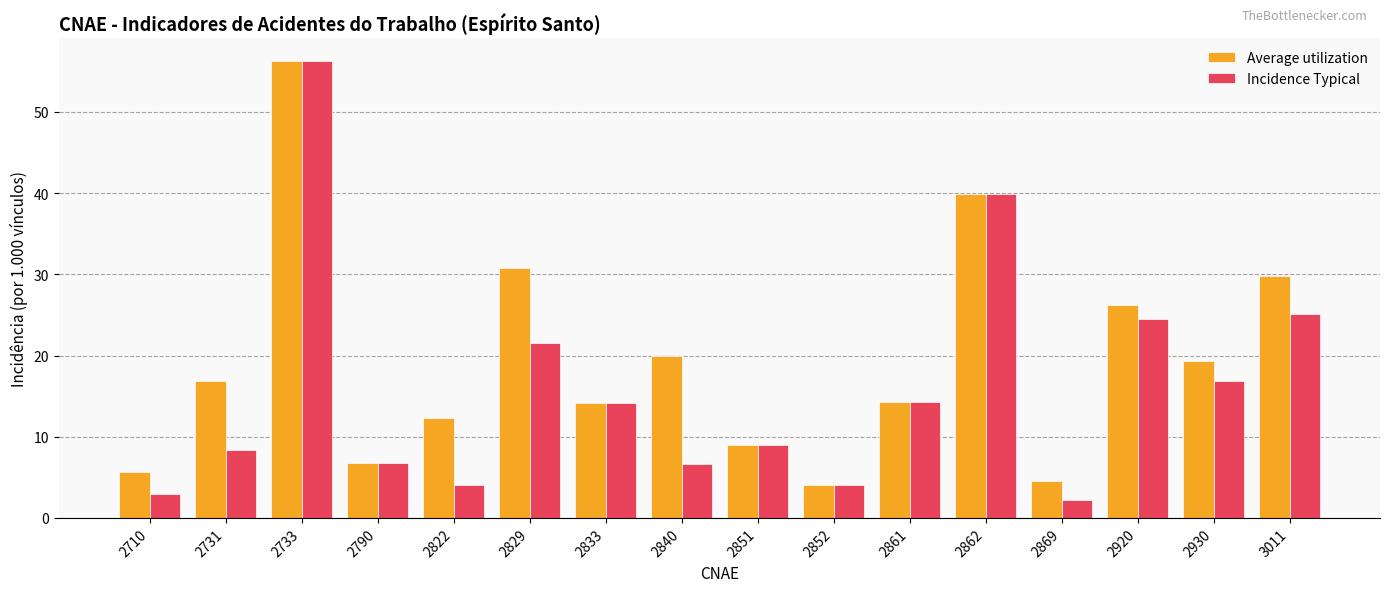

How many bars are there in total?

32